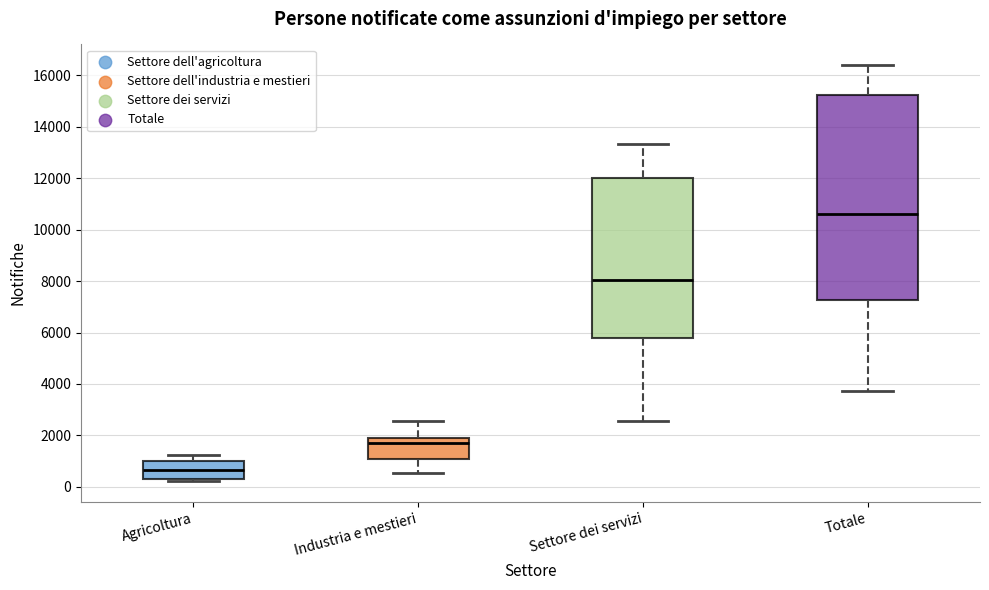

Which box has the lowest median line?

Agricoltura